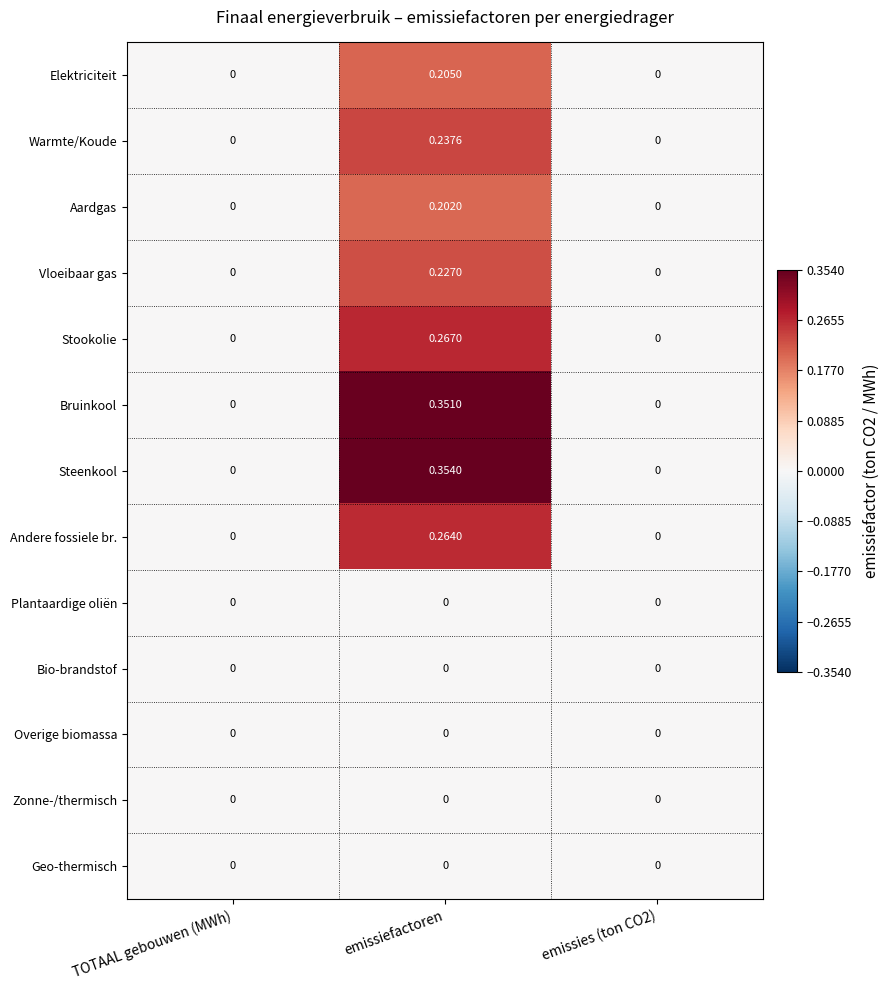

Which series has the largest total across all categories?

Steenkool